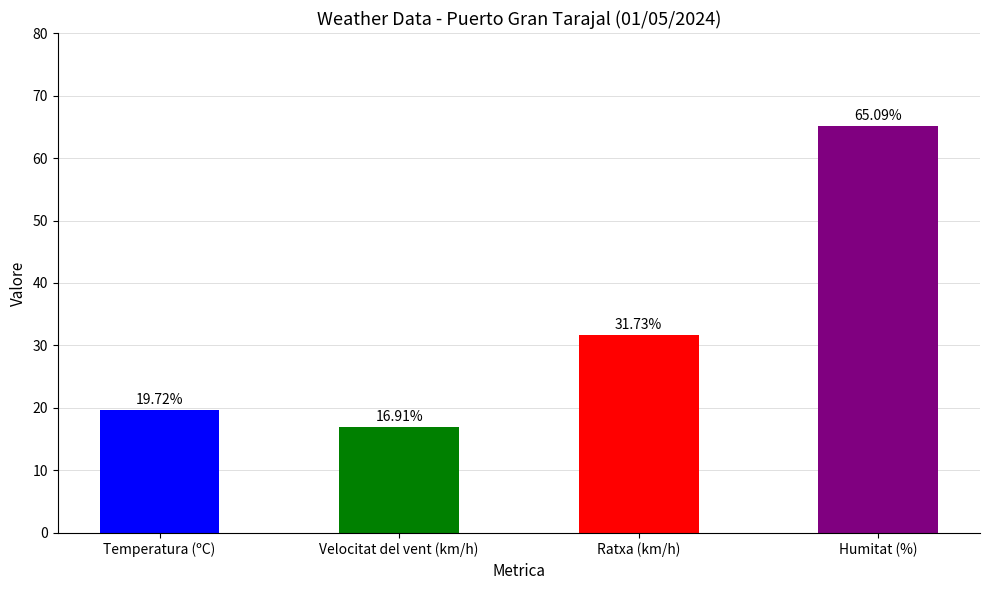

Which has a higher value, Ratxa (km/h) or Humitat (%)?

Humitat (%)